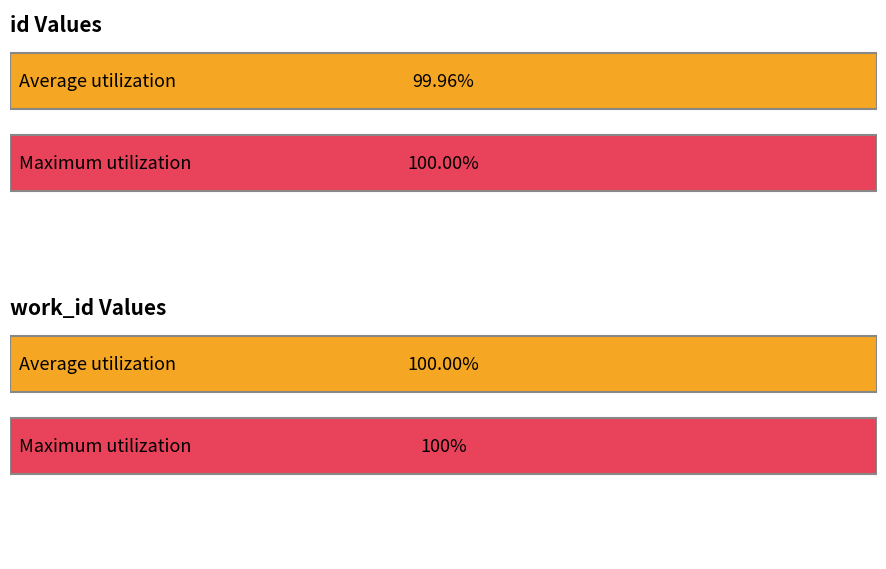

What are all the series names shown in the legend?

id, work_id